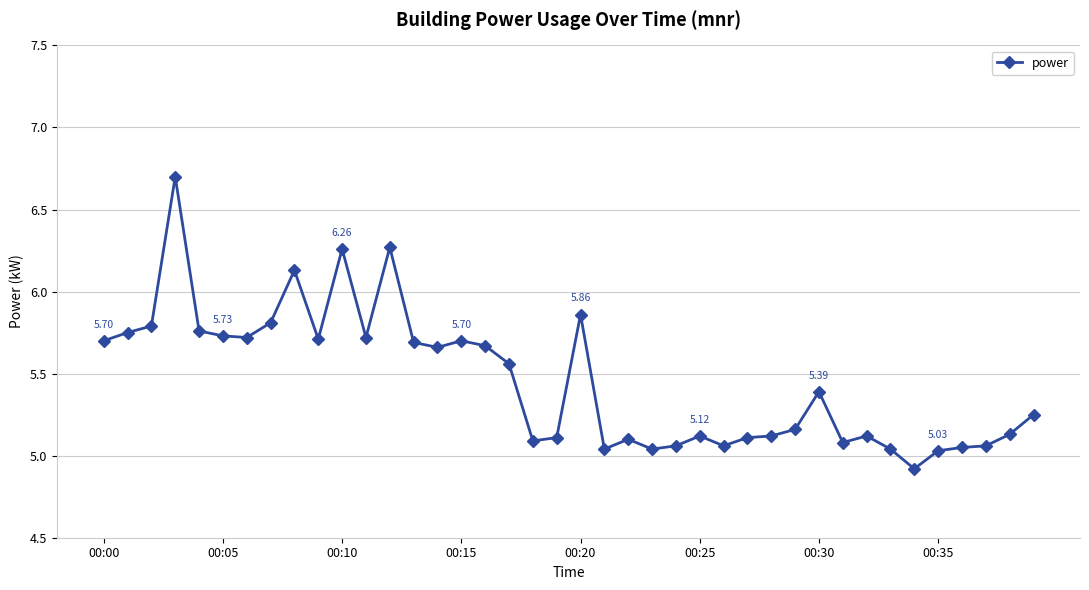

What is the difference between the maximum and second lowest values?

1.7